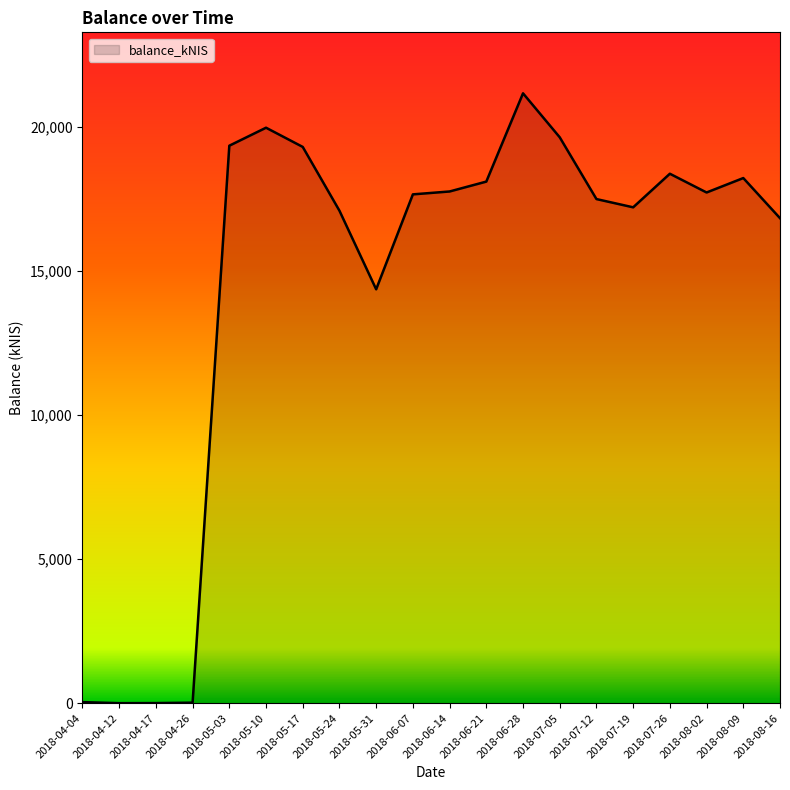

Does the chart display data point markers on the line(s)?

No